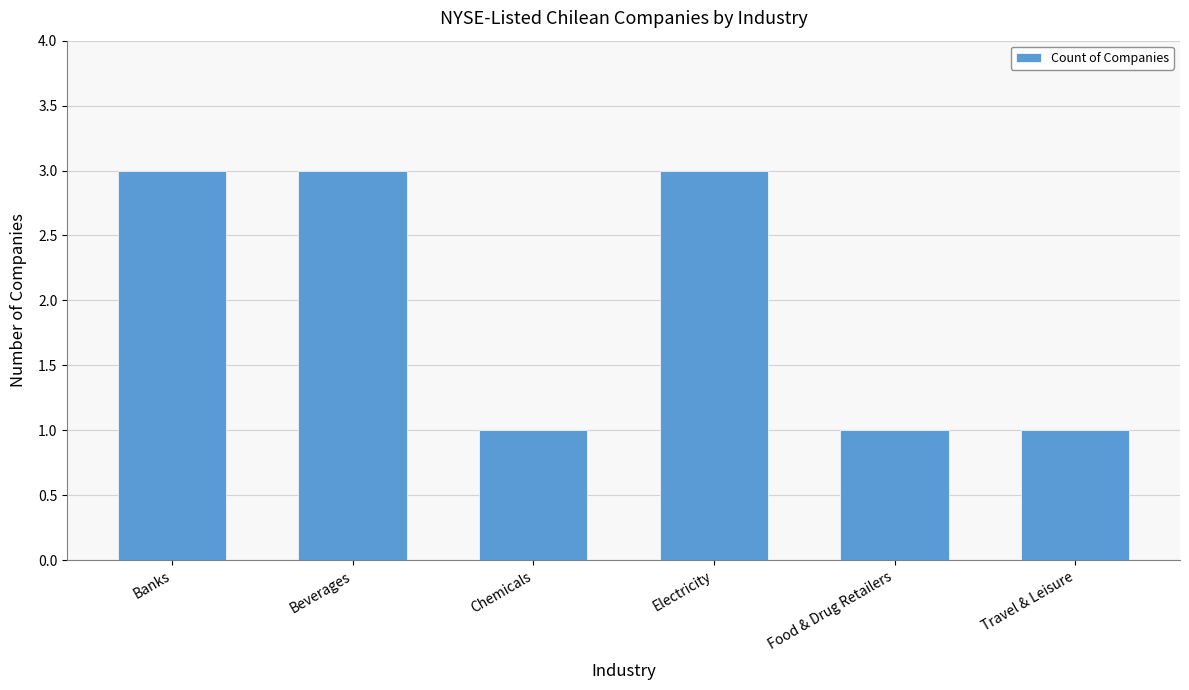

Read the value at Electricity.

3